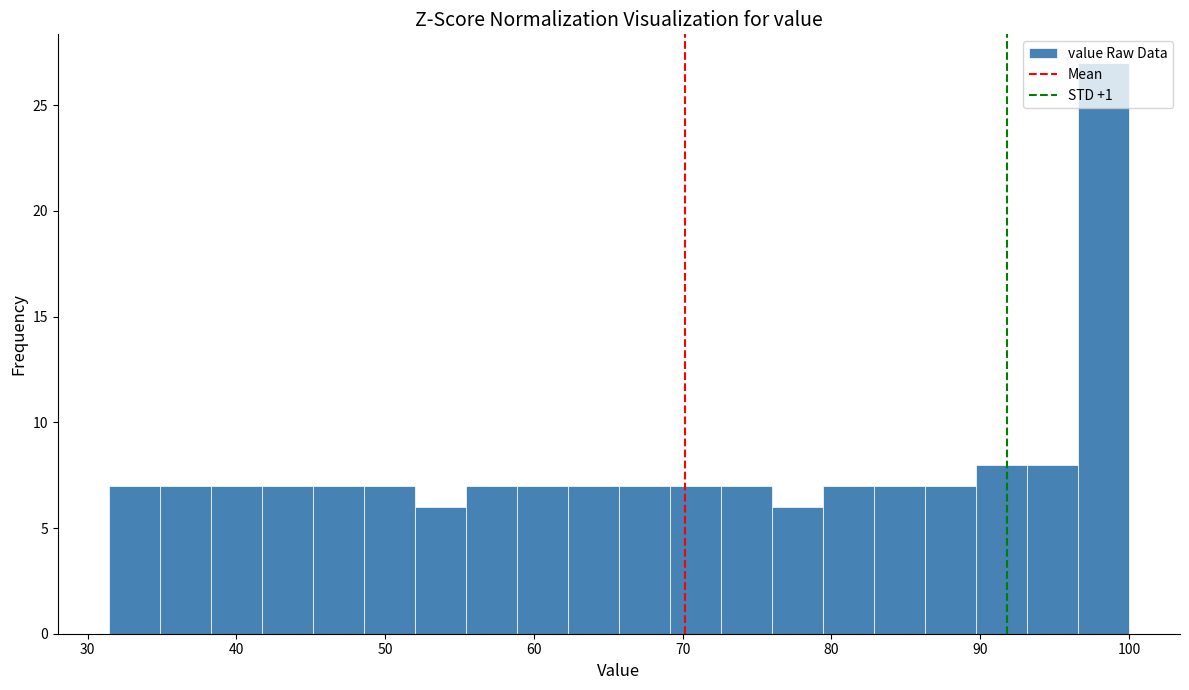

Read against the x-axis, roughly where is the centre of the tallest bar?

98